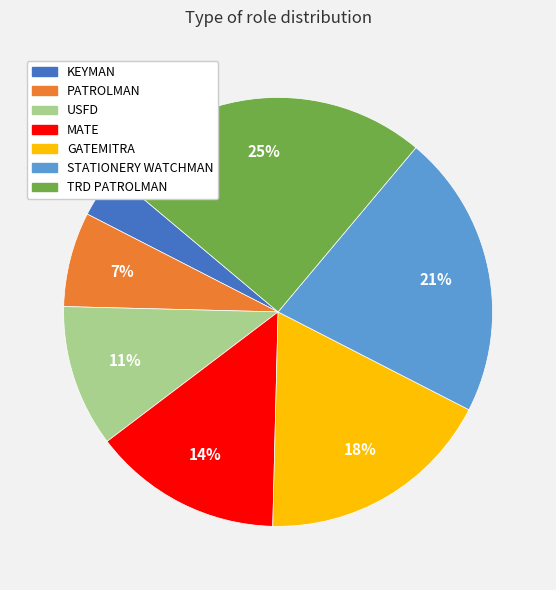

Between USFD and MATE, which is larger?

MATE